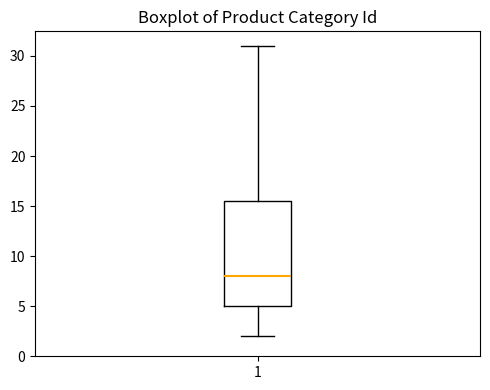

Where does the upper whisker of the box at x = 1 end on the y-axis? The values are not printed on the chart, so give them approximately, as read against the axis.

31.0